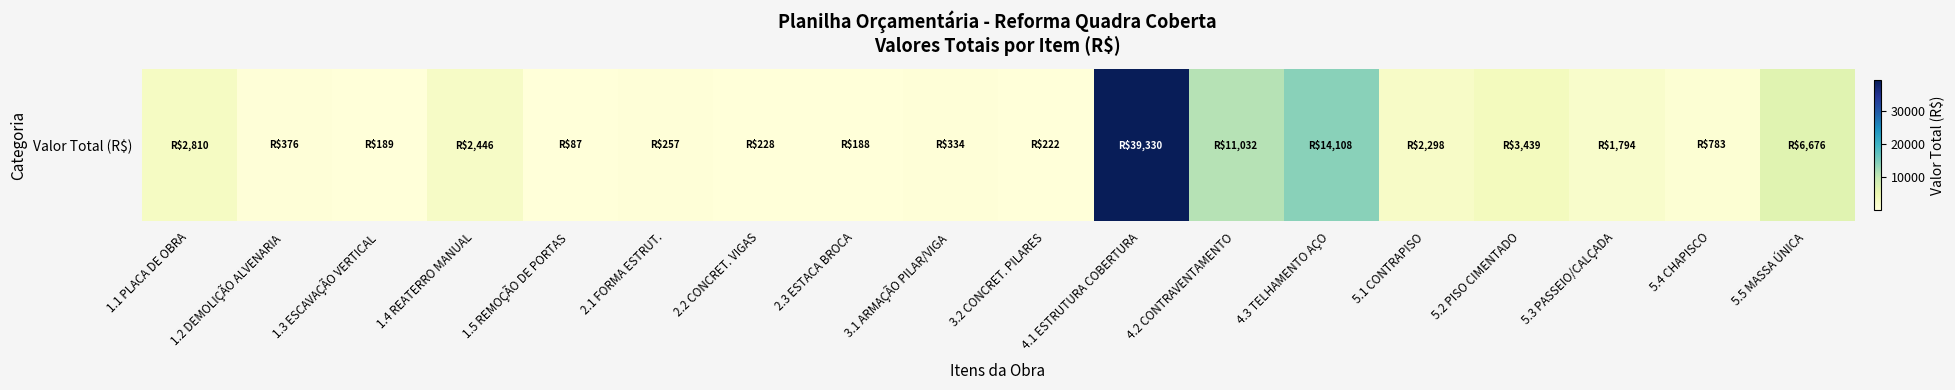

At which label is the value closest to 19708?

4.3 TELHAMENTO AÇO